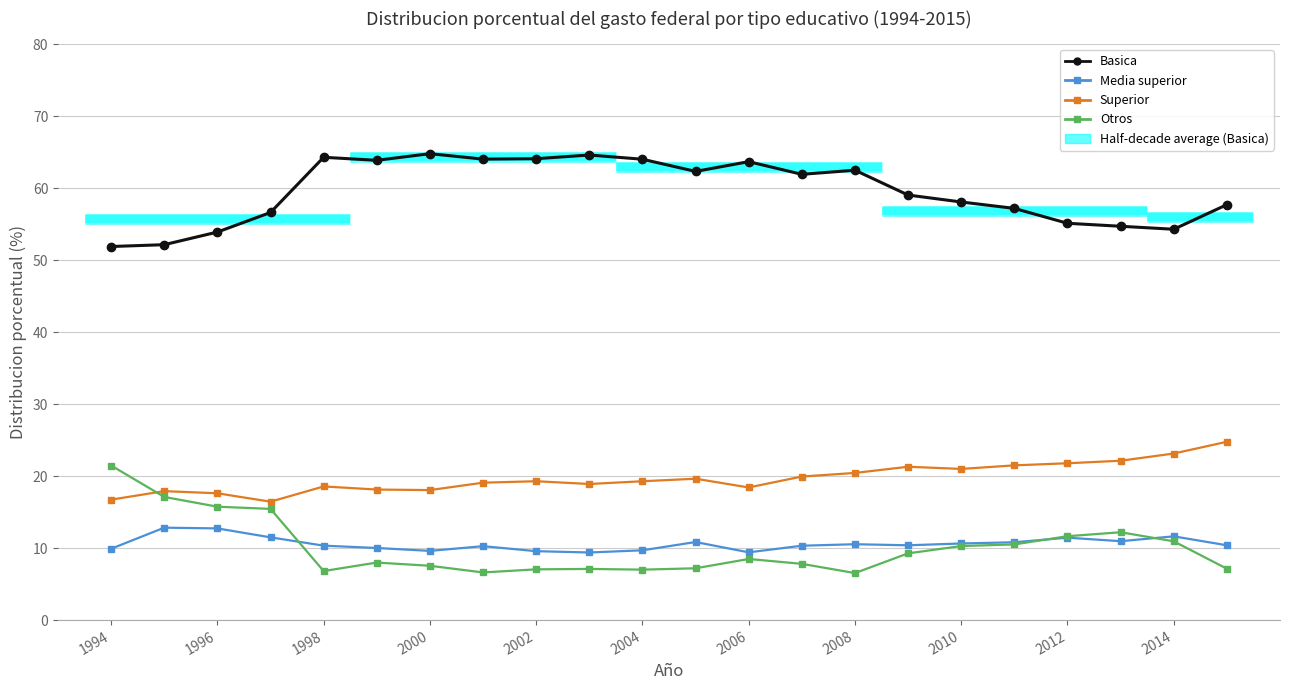

Which series has the largest range (max minus min)?

Otros